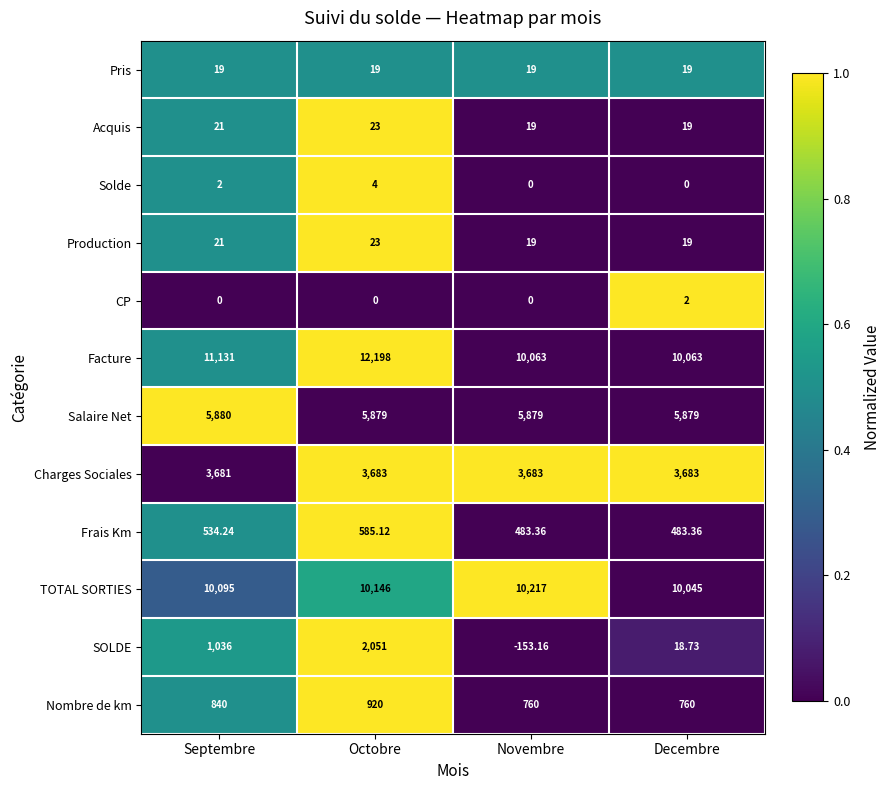

Between Novembre and Decembre, which series saw the biggest shift?

TOTAL SORTIES